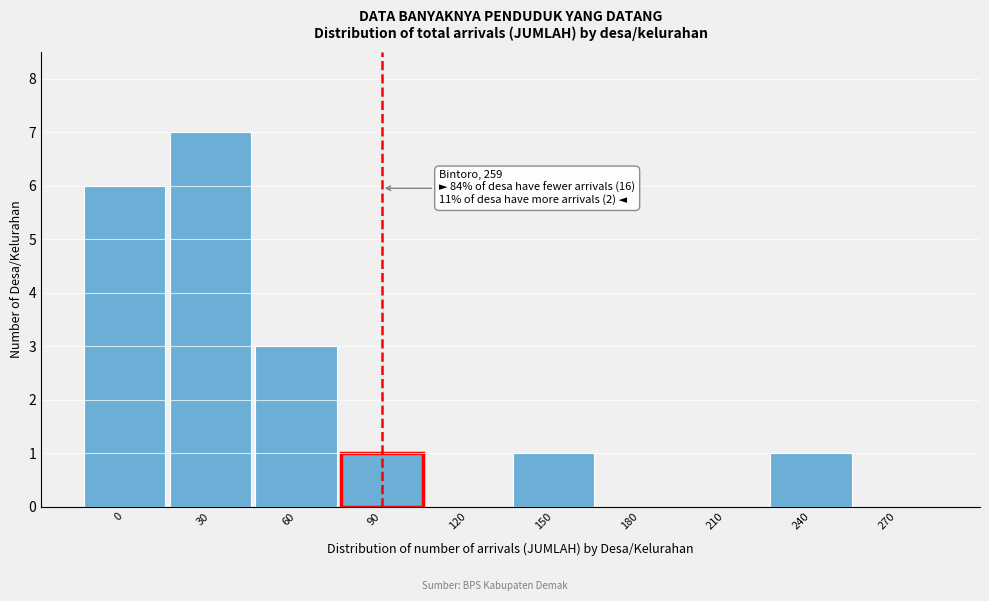

Reading left to right, what are all the values shown in this chart?

0=6	30=7	60=3	90=1	120=0	150=1	180=0	210=0	240=1	270=0